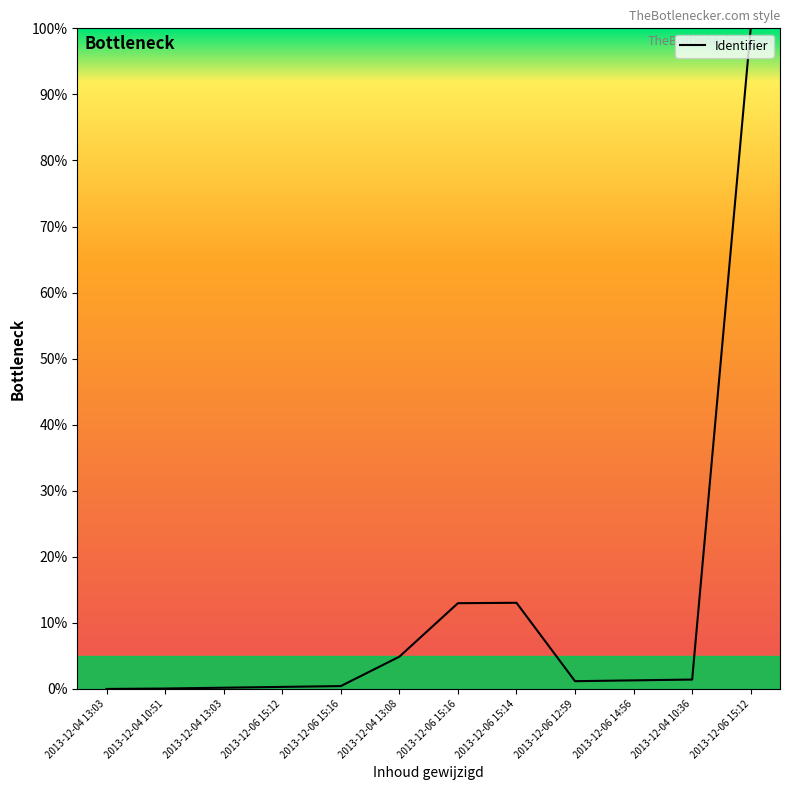

What is the average value?

11.3